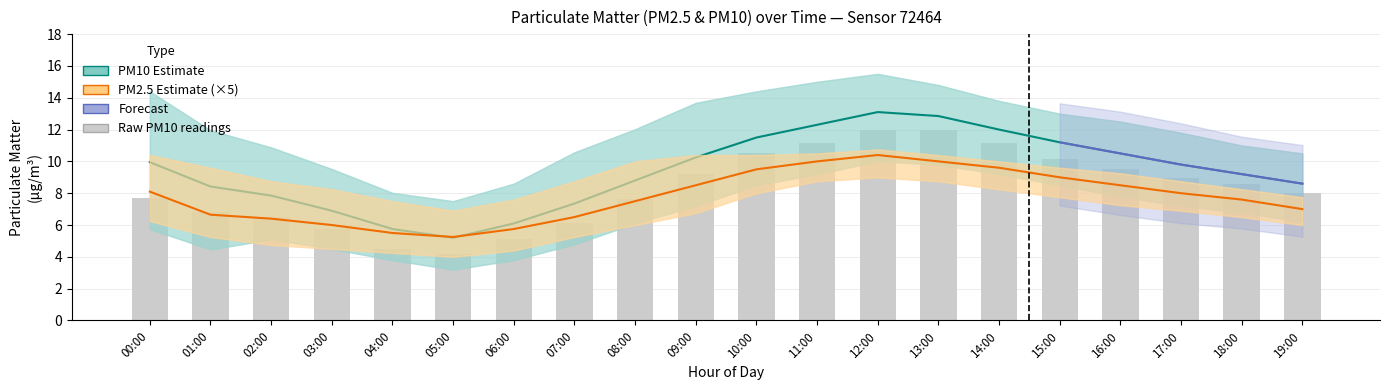

Which series has the largest range (max minus min)?

PM10 (P1) estimate